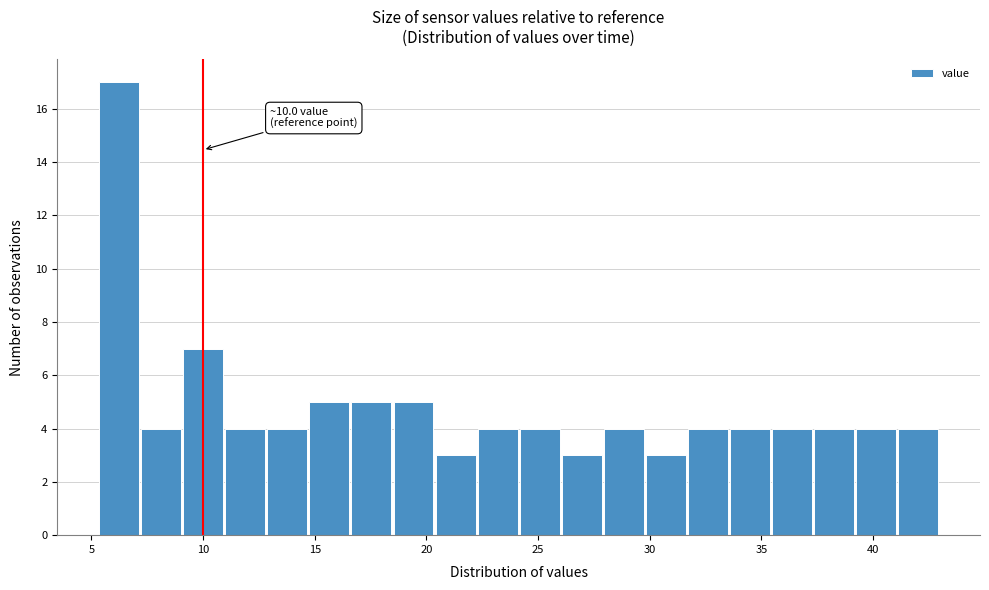

Around what value on the x-axis is the tallest bar? Give the approximate position of its centre, as read against the axis.

6.0